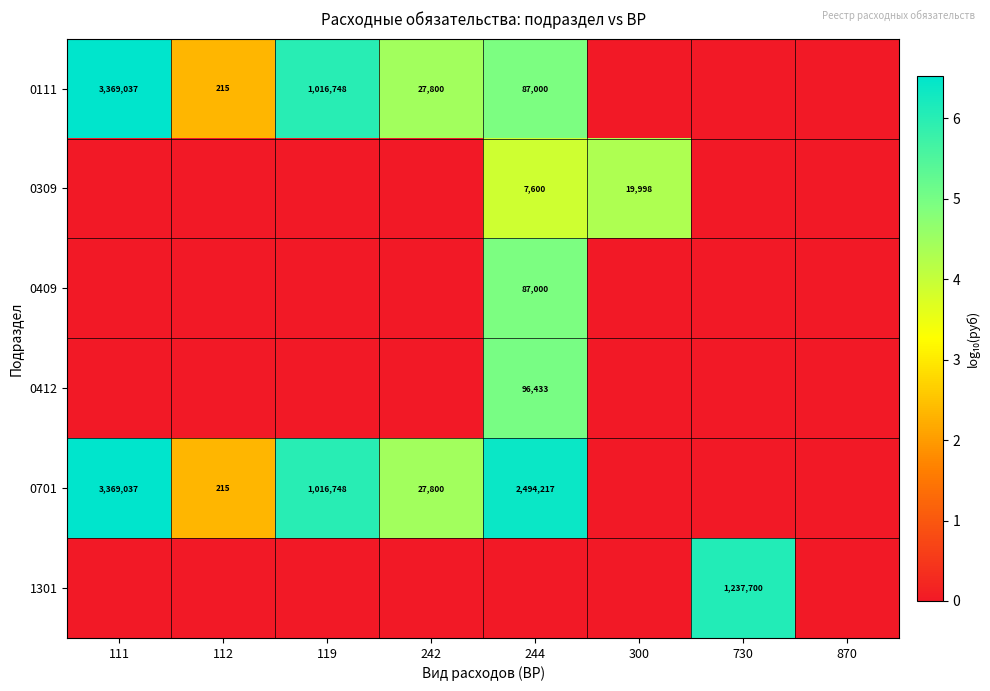

The 1301 series shows 625572 at 730. True or false?

False